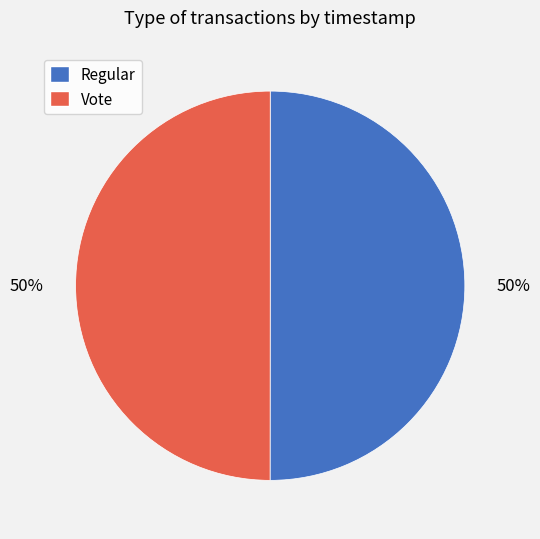

To the nearest percent, what is the average slice percentage?

50%